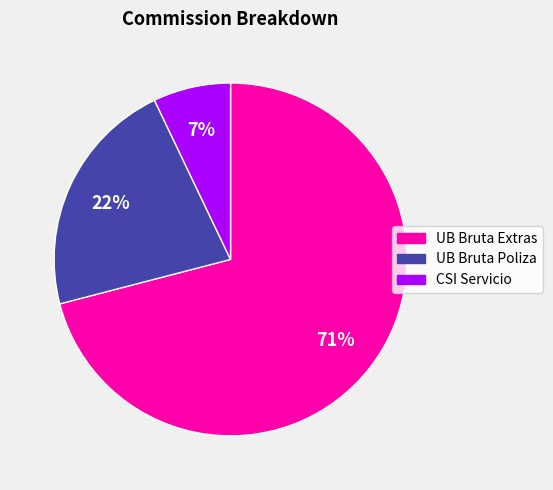

How many segments does this pie chart have?

3